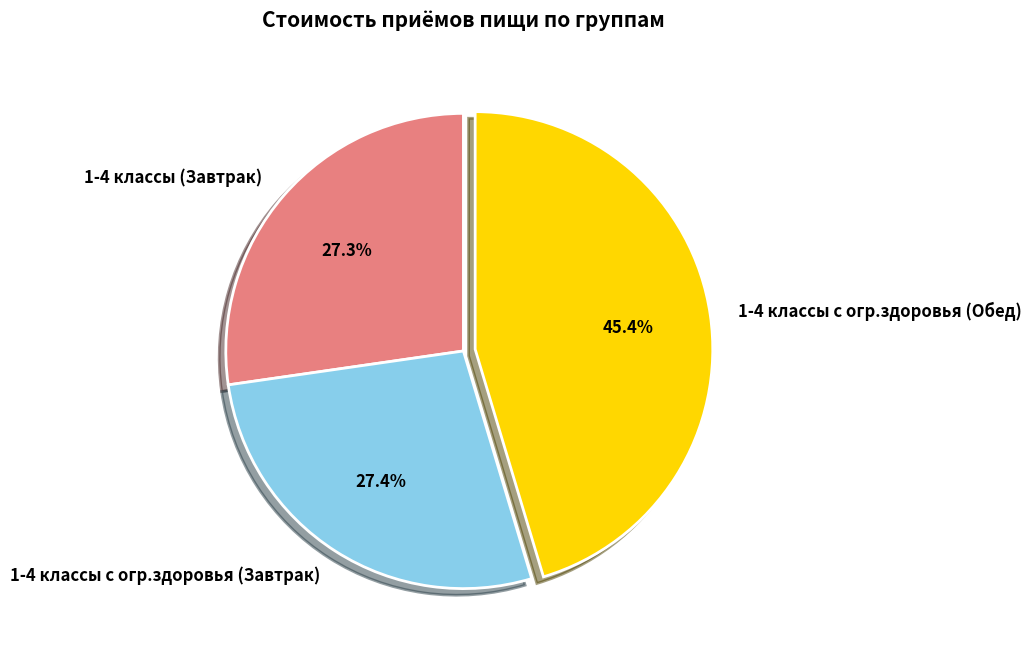

To the nearest percent, what is the difference between the 1-4 классы с огр.здоровья (Обед) and 1-4 классы с огр.здоровья (Завтрак) slice percentages?

18%